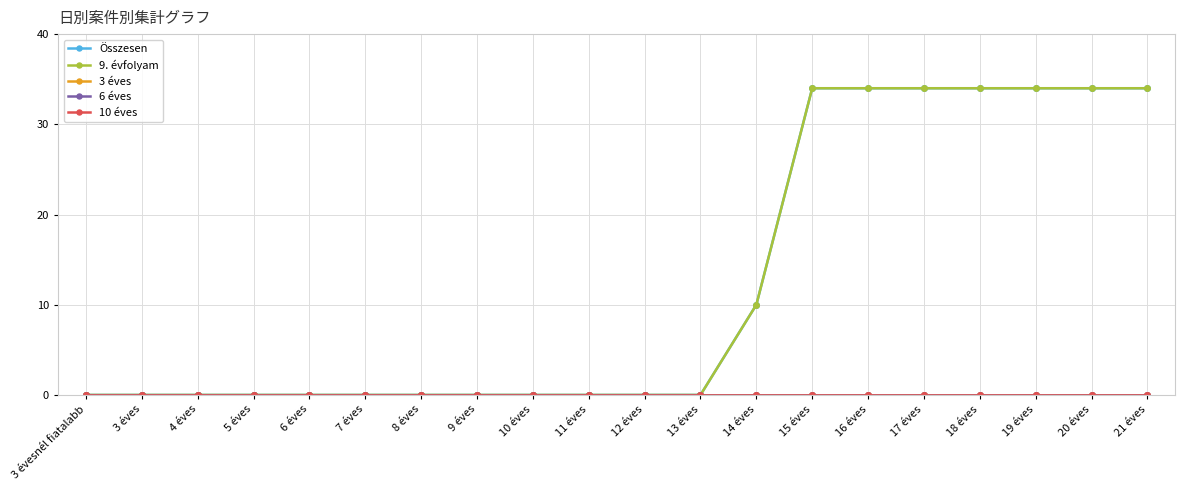

Is this an area chart (filled region under the line)?

No